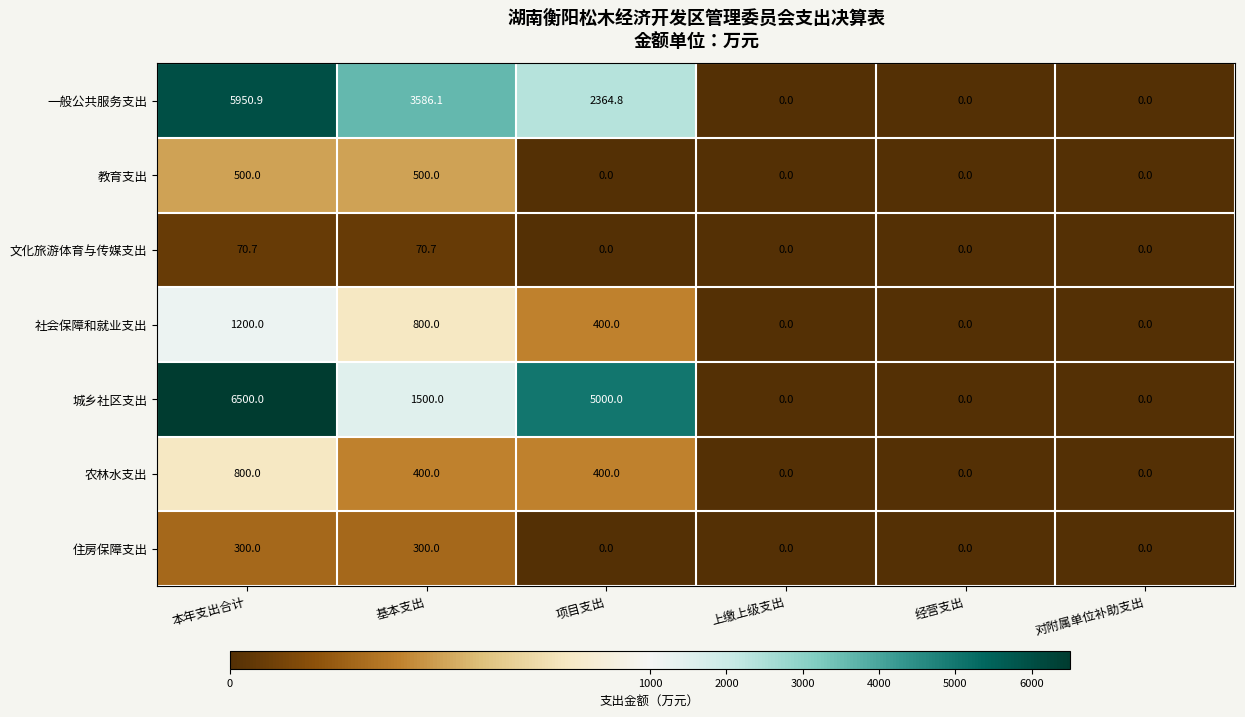

The value of 住房保障支出 at 本年支出合计 is 439.7. True or false?

False